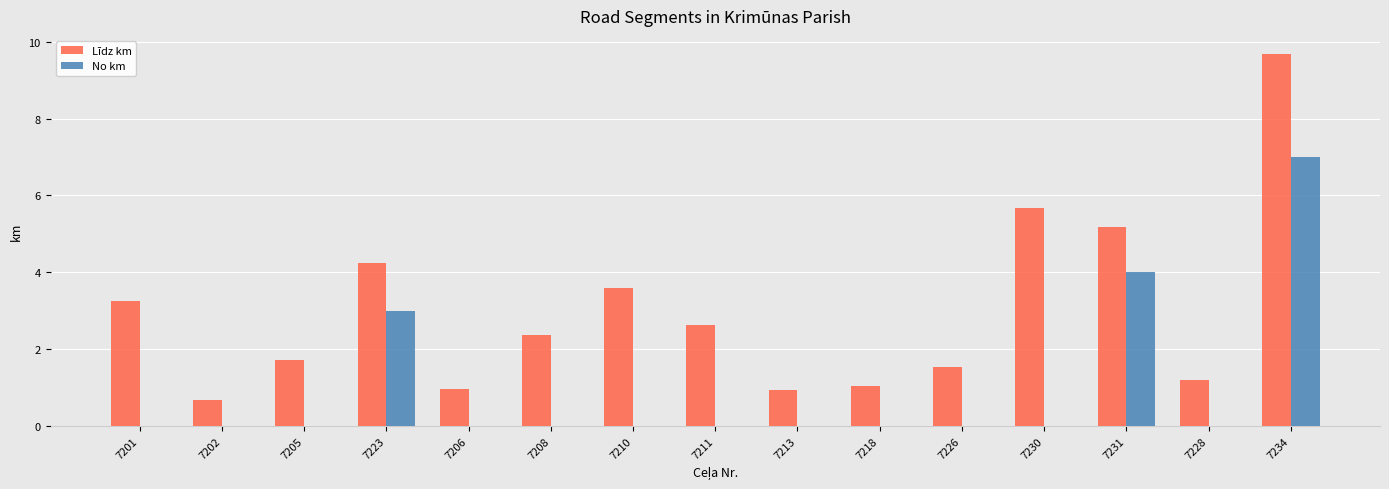

What is the average value of the Līdz km series?

3.0